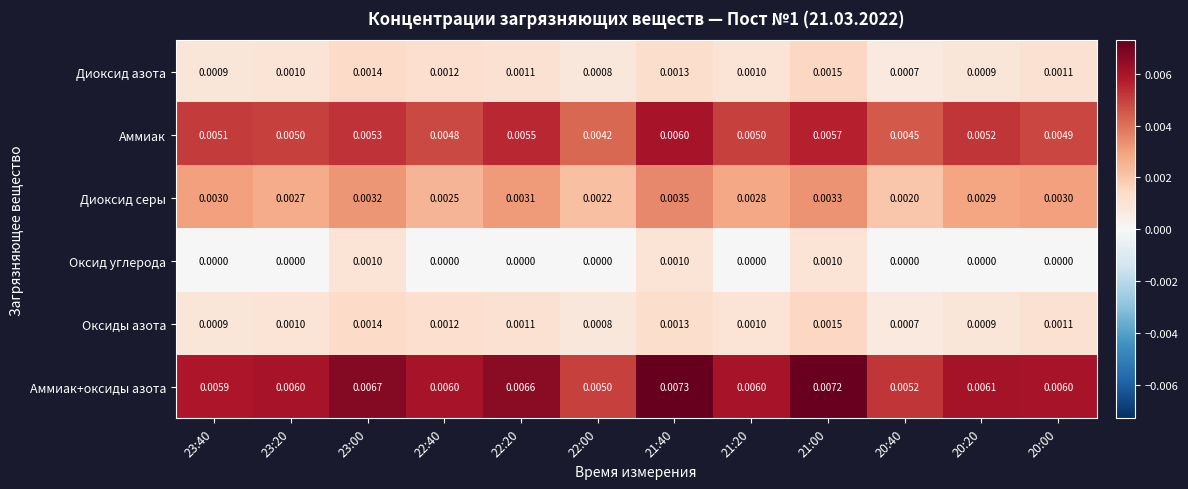

Which series has the largest range (max minus min)?

Аммиак+оксиды азота